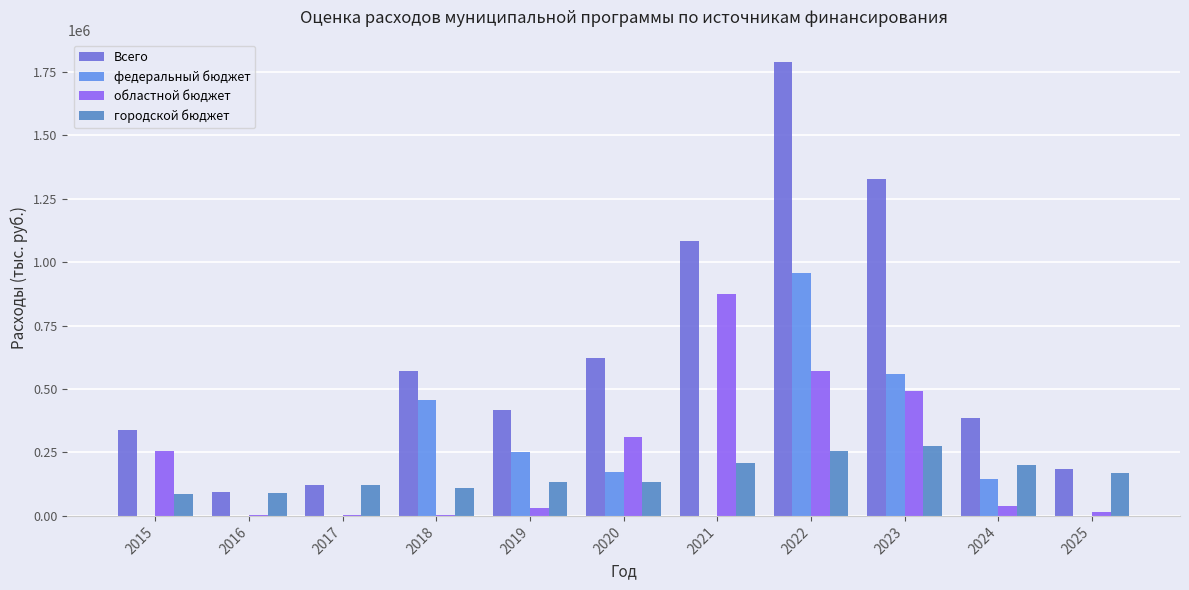

The value of городской бюджет at 2022 is 408611.6. True or false?

False